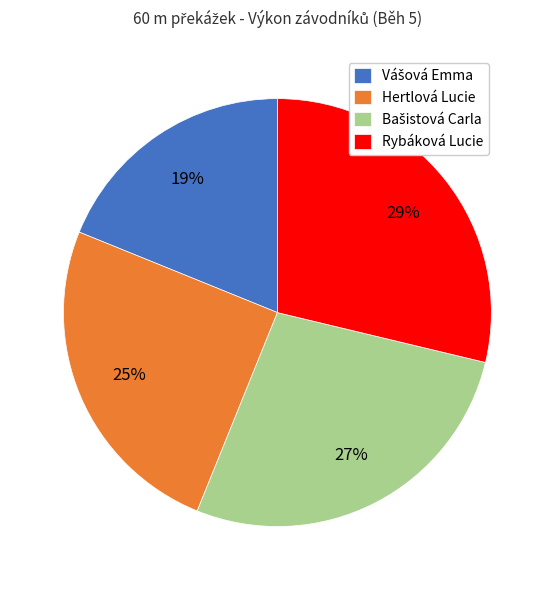

Which category has the biggest portion of the pie?

Rybáková Lucie